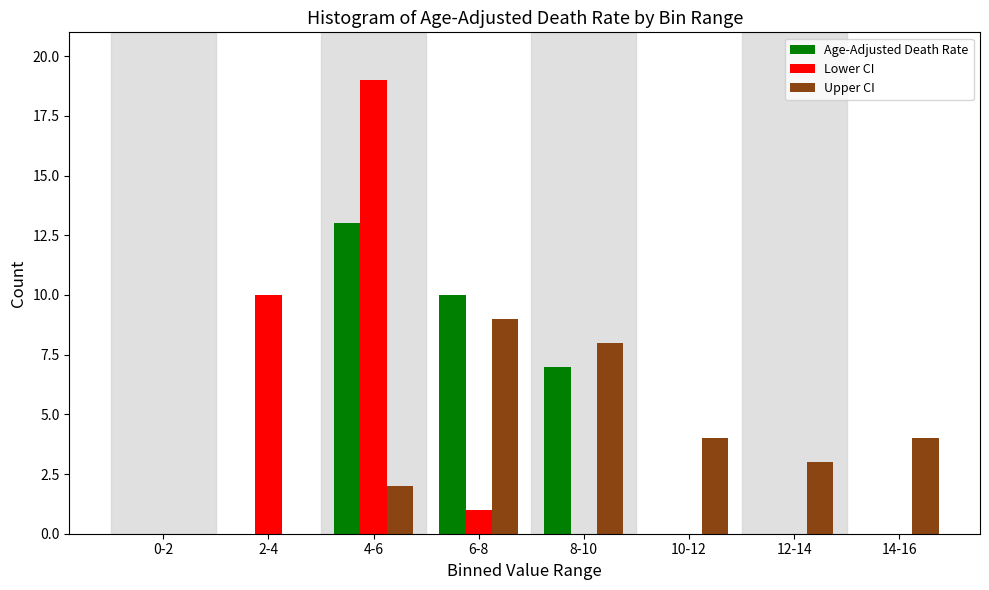

Reading left to right, transcribe all the data shown in this chart.

Age-Adjusted Death Rate: 0-2=0	2-4=0	4-6=13	6-8=10	8-10=7	10-12=0	12-14=0	14-16=0
Lower CI: 0-2=0	2-4=10	4-6=19	6-8=1	8-10=0	10-12=0	12-14=0	14-16=0
Upper CI: 0-2=0	2-4=0	4-6=2	6-8=9	8-10=8	10-12=4	12-14=3	14-16=4